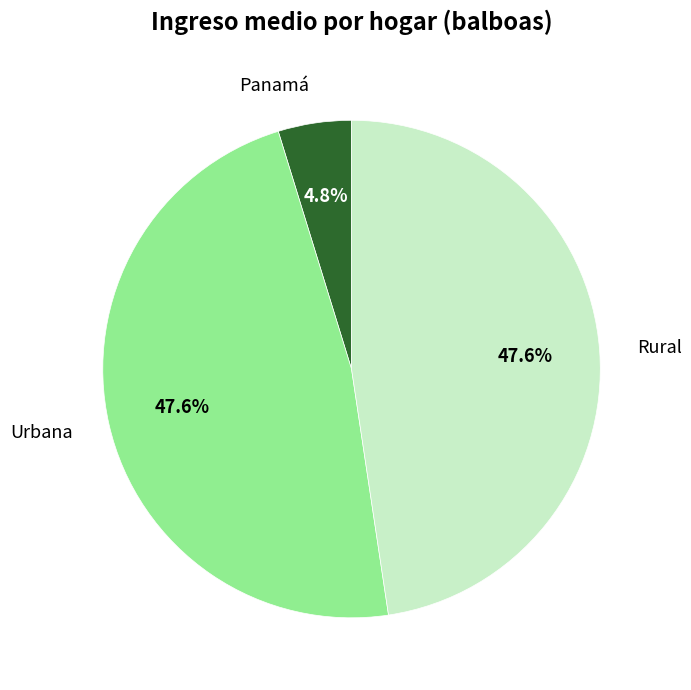

Which category has the smallest portion of the pie?

Panamá